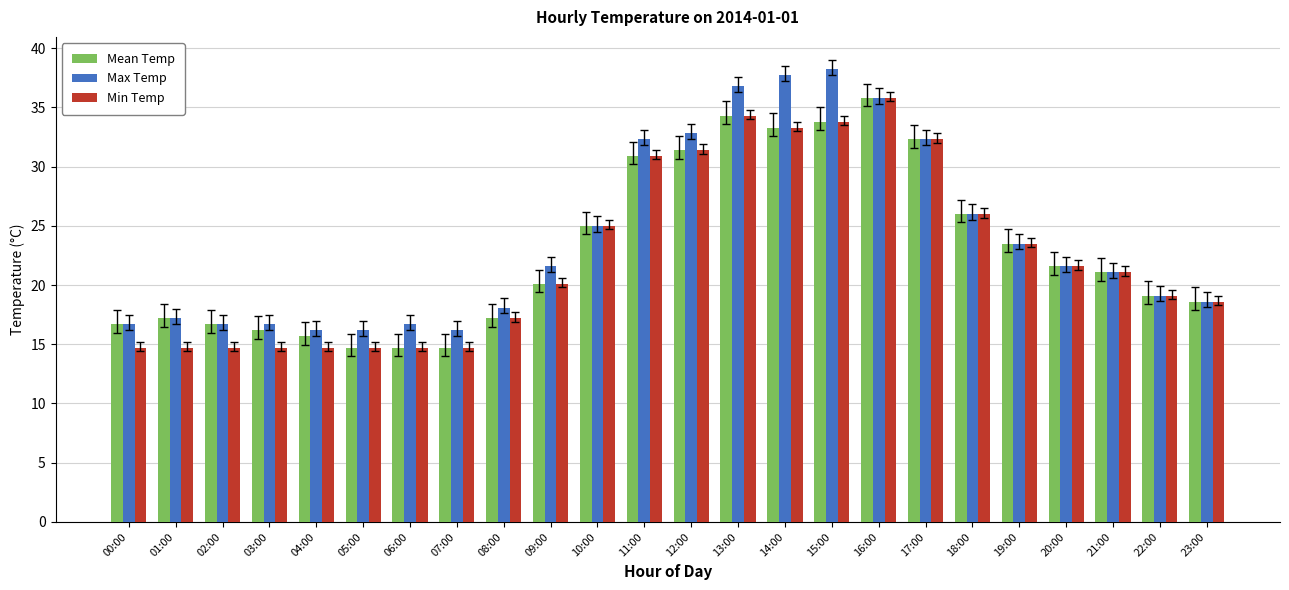

Is it true that Min Temp equals 32.3 at 17:00?

True